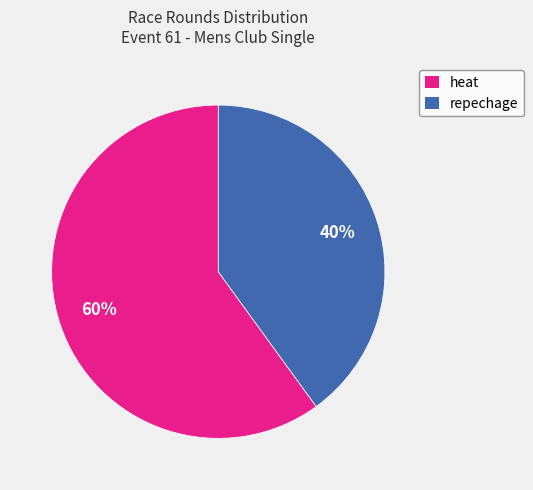

Does any single category account for the majority?

Yes